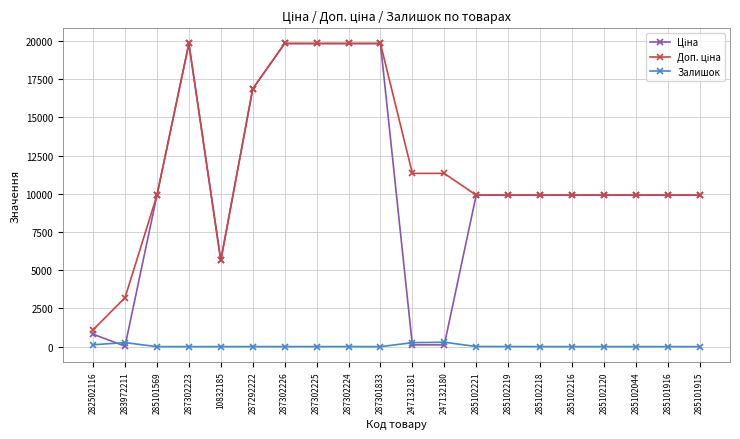

Does the chart display data point markers on the line(s)?

Yes